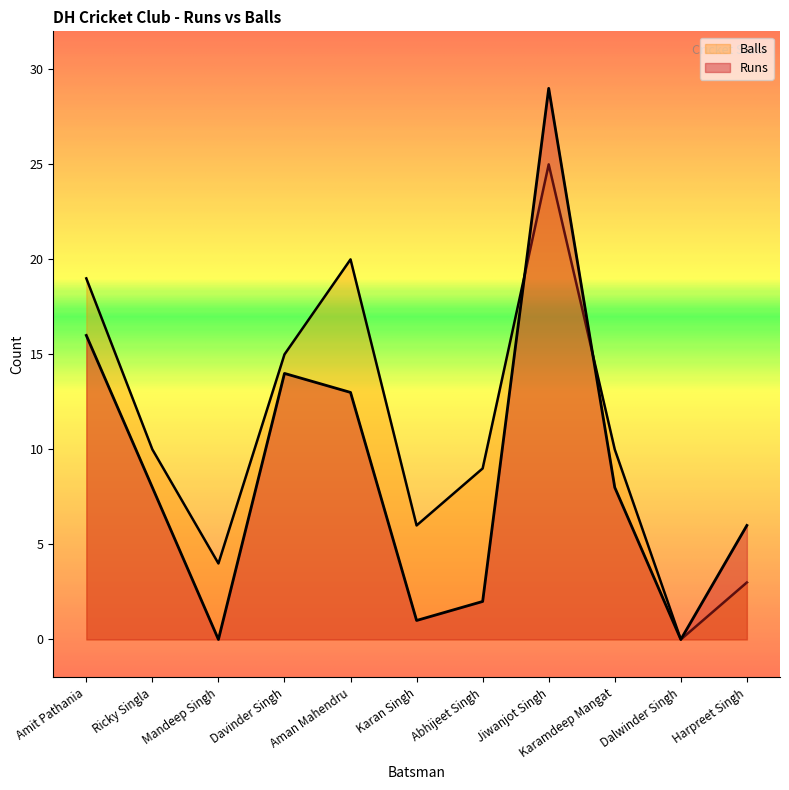

What is the label of the 10th point from the left?

Dalwinder Singh